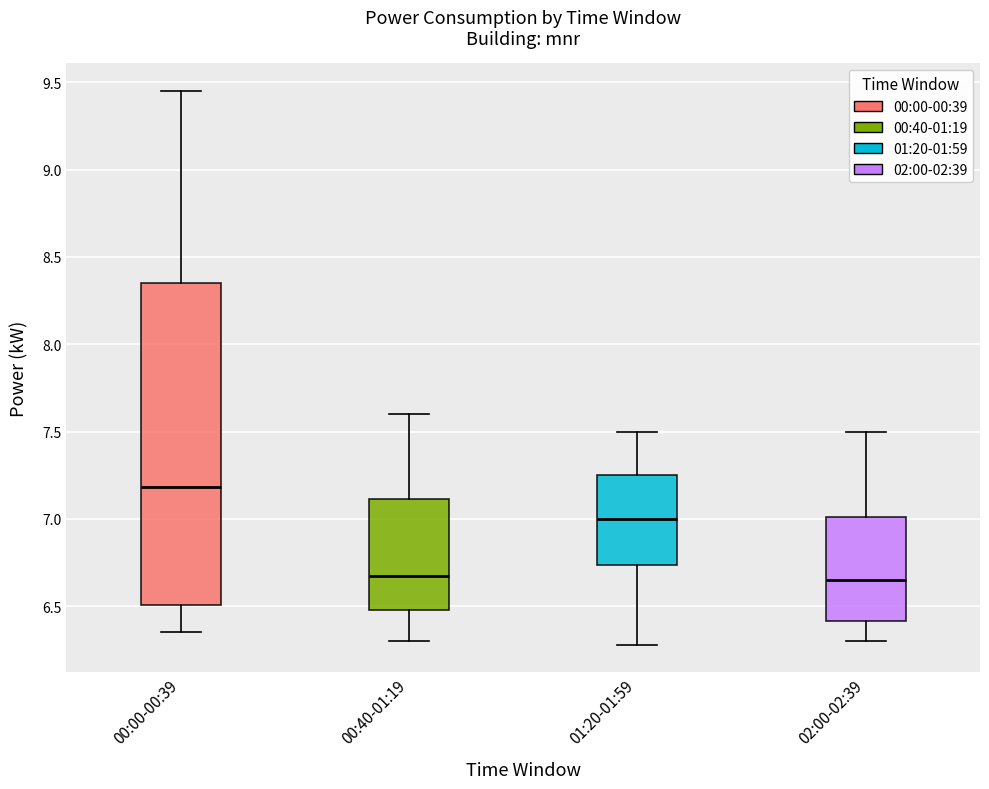

Reading left to right, read every box against the y-axis: the position of its median line, the range the box covers, and the ends of its whiskers. The values are not printed on the chart, so give them approximately, as read against the axis.

00:00-00:39: median 7.20, box 6.50 to 8.35, whiskers 6.35 to 9.45
00:40-01:19: median 6.70, box 6.50 to 7.10, whiskers 6.30 to 7.60
01:20-01:59: median 7.00, box 6.75 to 7.25, whiskers 6.30 to 7.50
02:00-02:39: median 6.65, box 6.40 to 7.00, whiskers 6.30 to 7.50